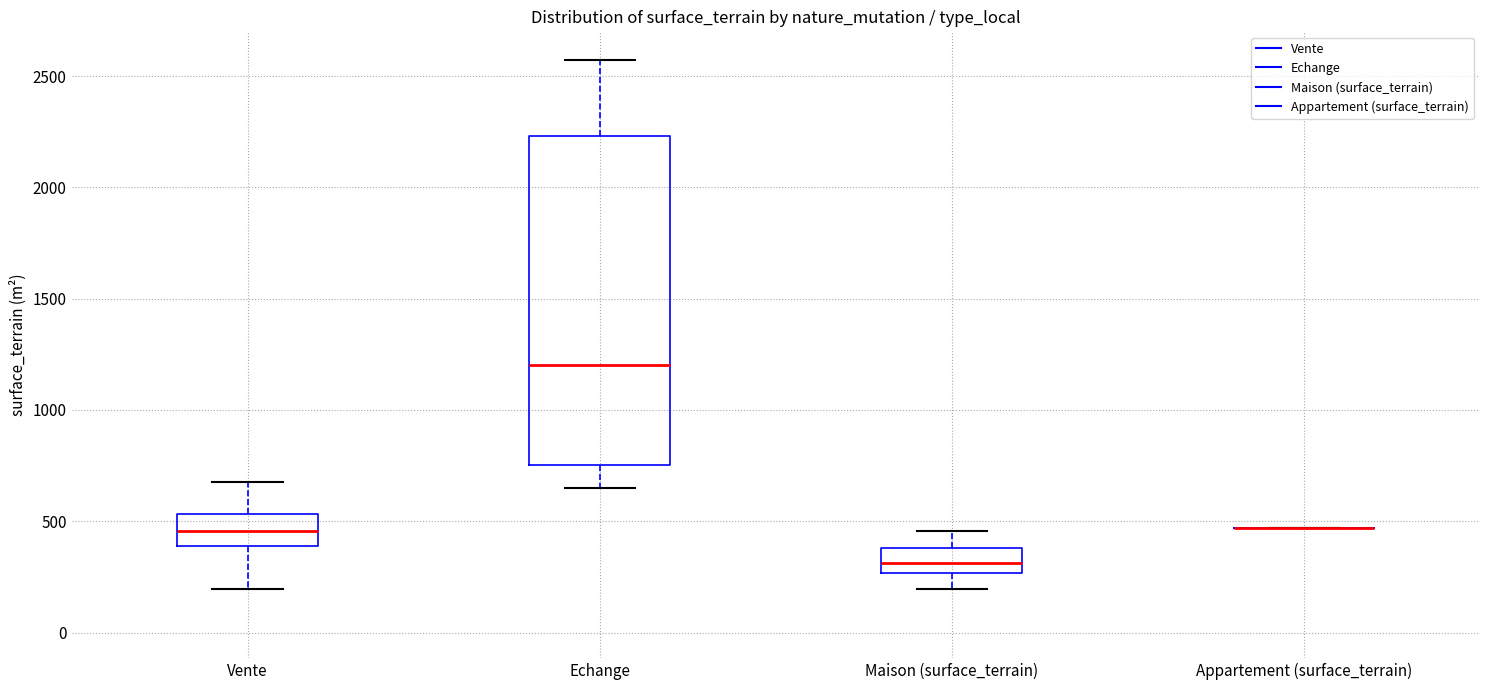

Which box is the tallest, from its lower edge to its upper edge?

Echange